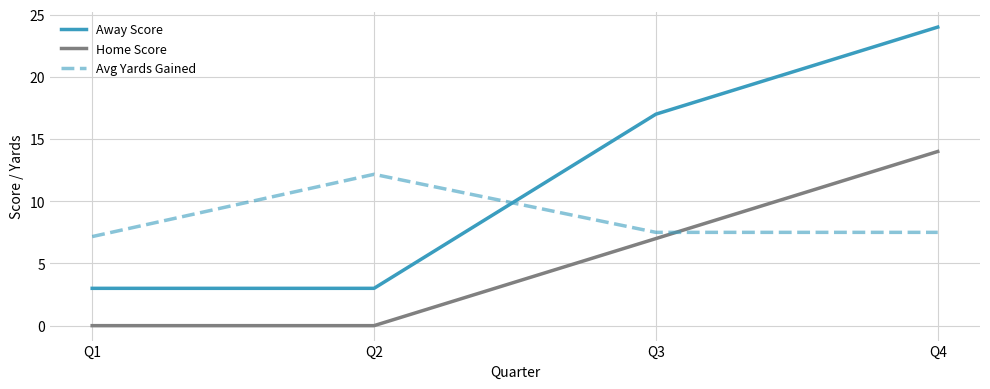

What is the difference between the maximum and minimum values in the Avg Yards Gained series?

5.0